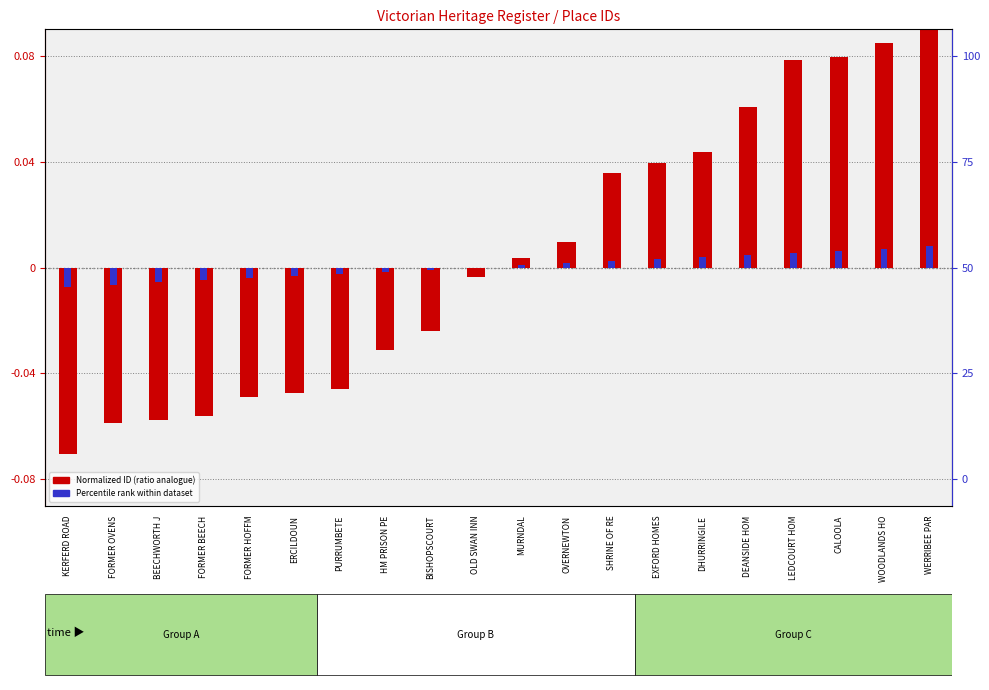

At which category is the sum across all series the highest?

WERRIBEE PAR